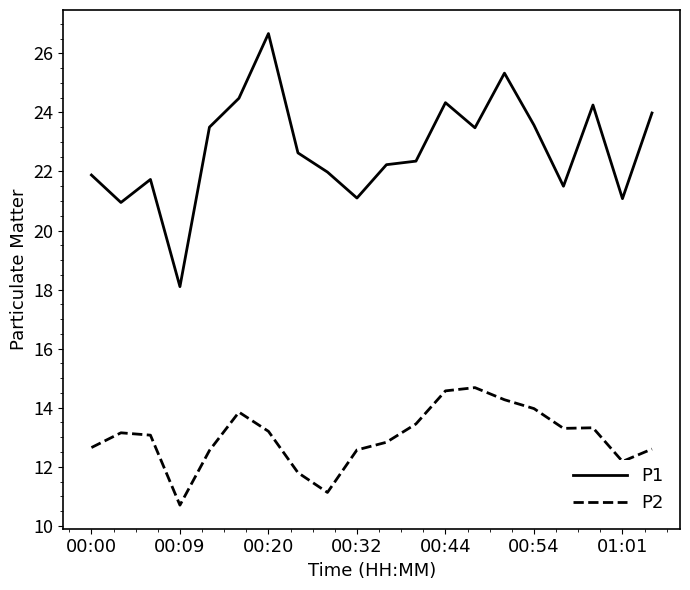

Does the chart display data point markers on the line(s)?

No